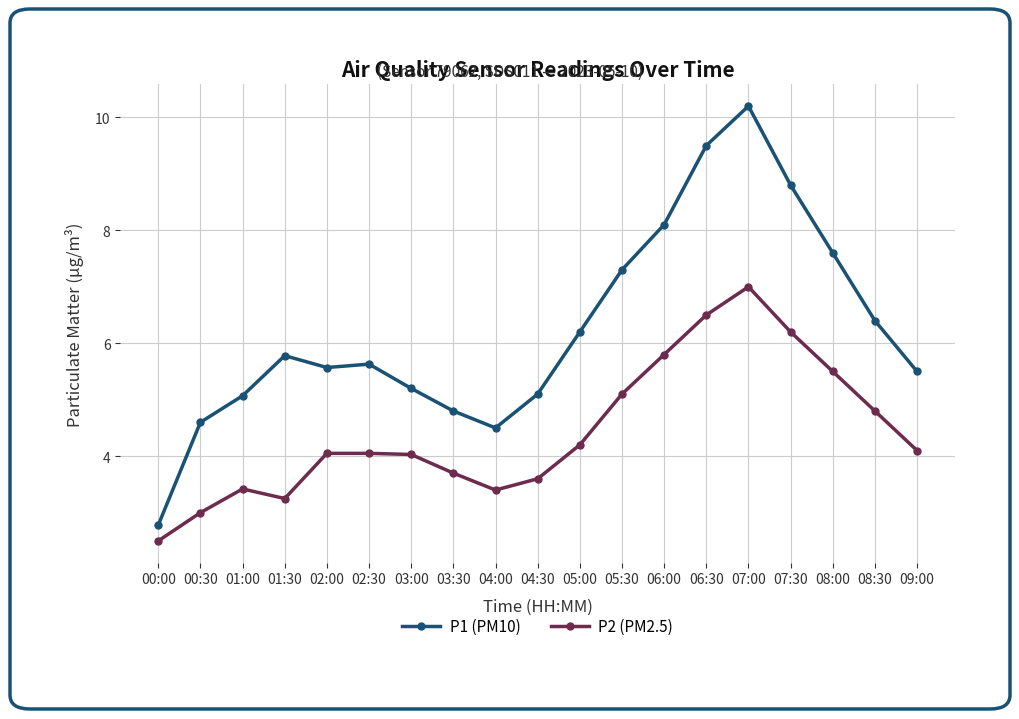

List the series in order of their peak value, lowest first.

P2 (PM2.5), P1 (PM10)